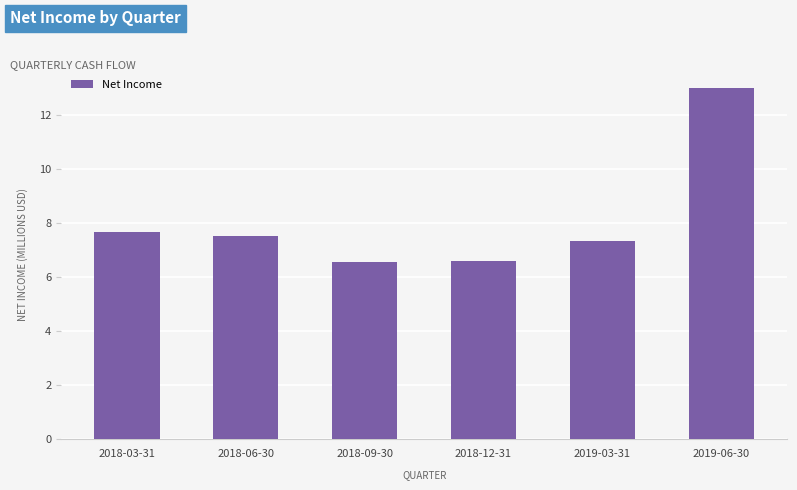

What is the ratio of the value at 2018-12-31 to the value at 2018-03-31?

0.9